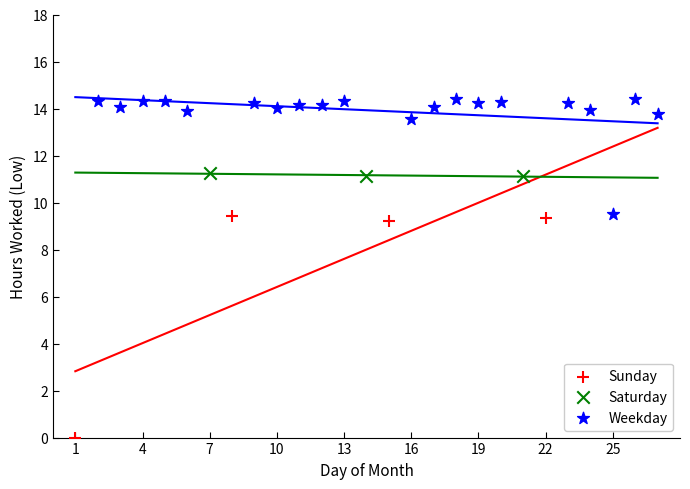

Which series reaches the minimum Y coordinate?

Sunday